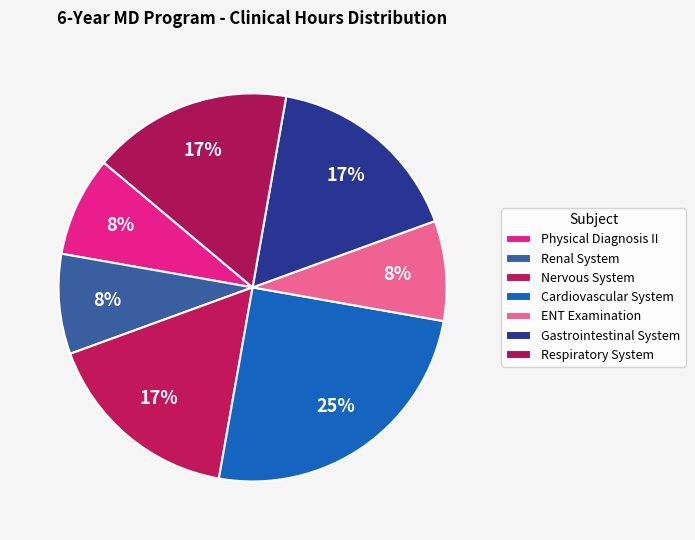

To the nearest percent, what is the combined percentage of Physical Diagnosis II and ENT Examination?

17%